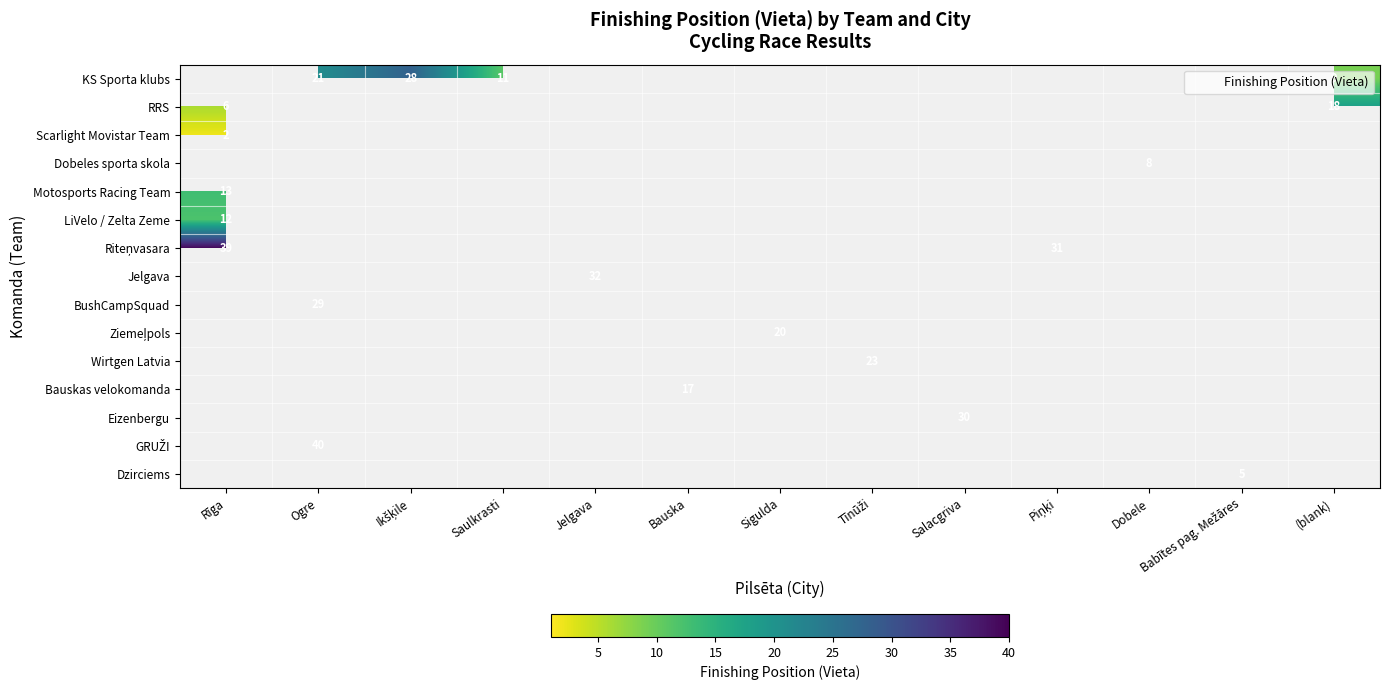

How many distinct data groups are displayed?

15